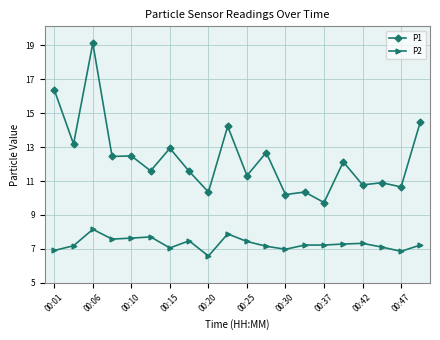

What is the average value of the P2 series?

7.3